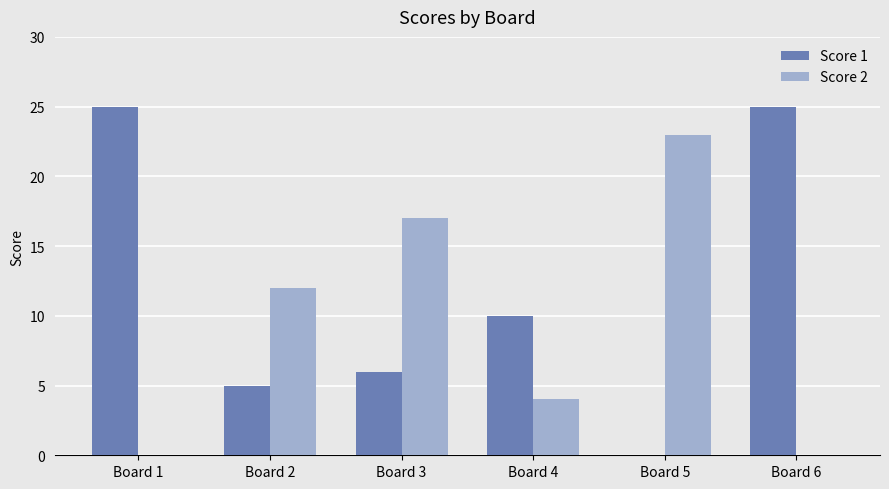

How many series are shown in this chart?

2